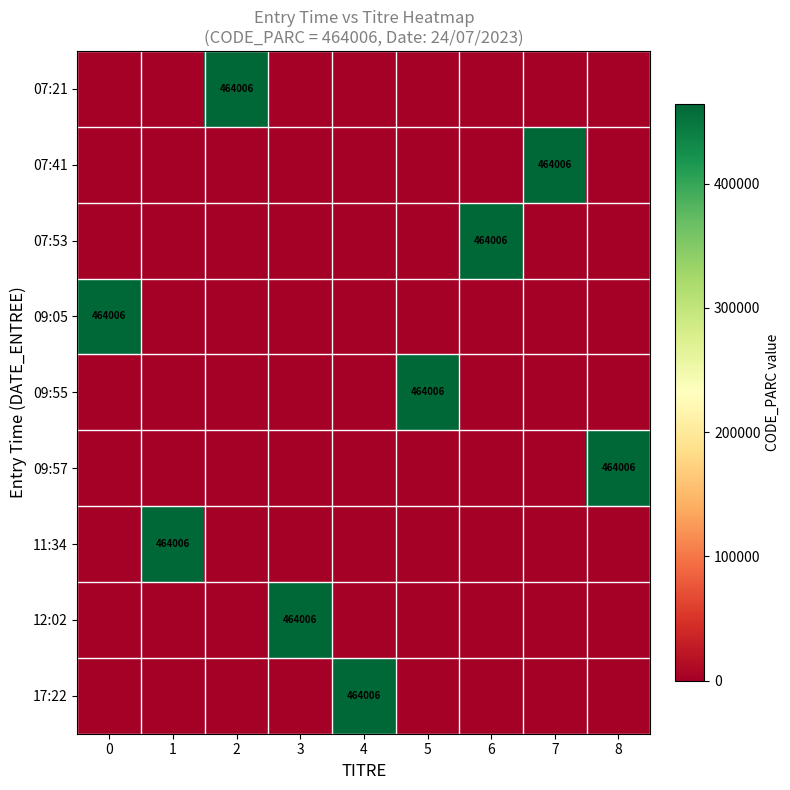

Which has a higher value, 7 or 3?

7